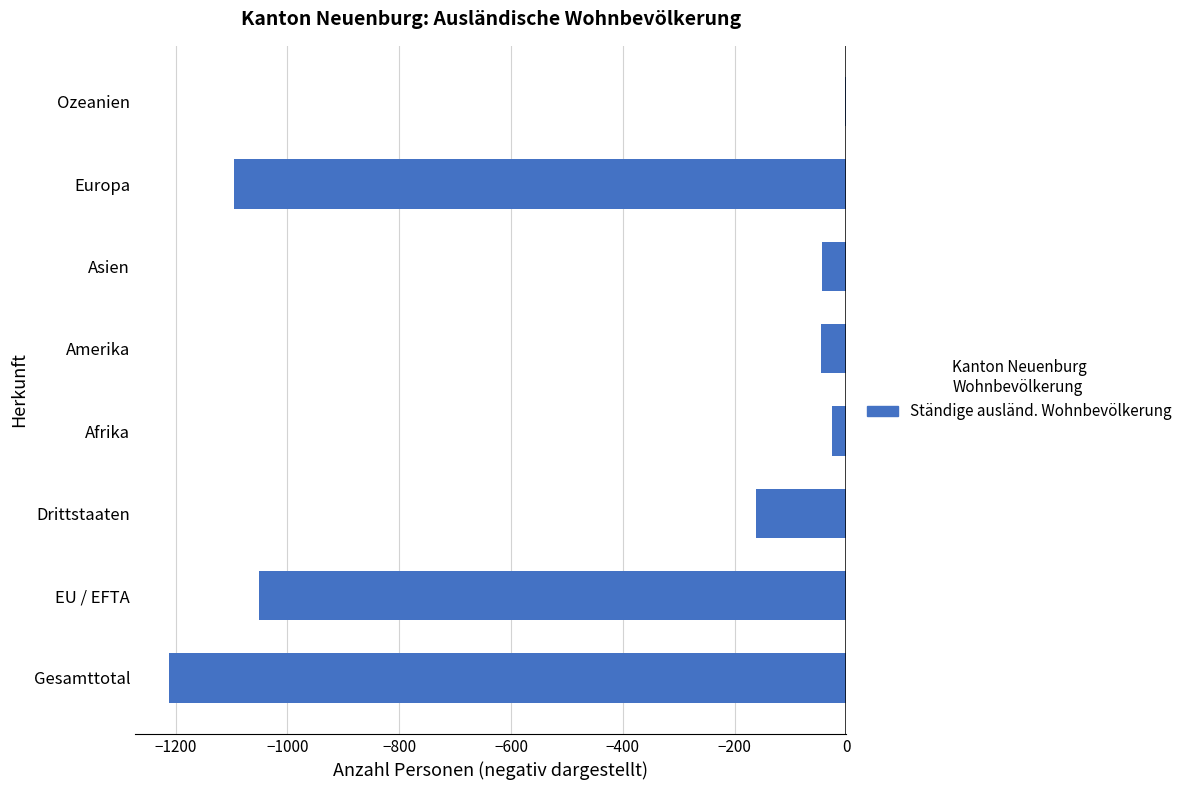

Read the value at EU / EFTA.

-1051